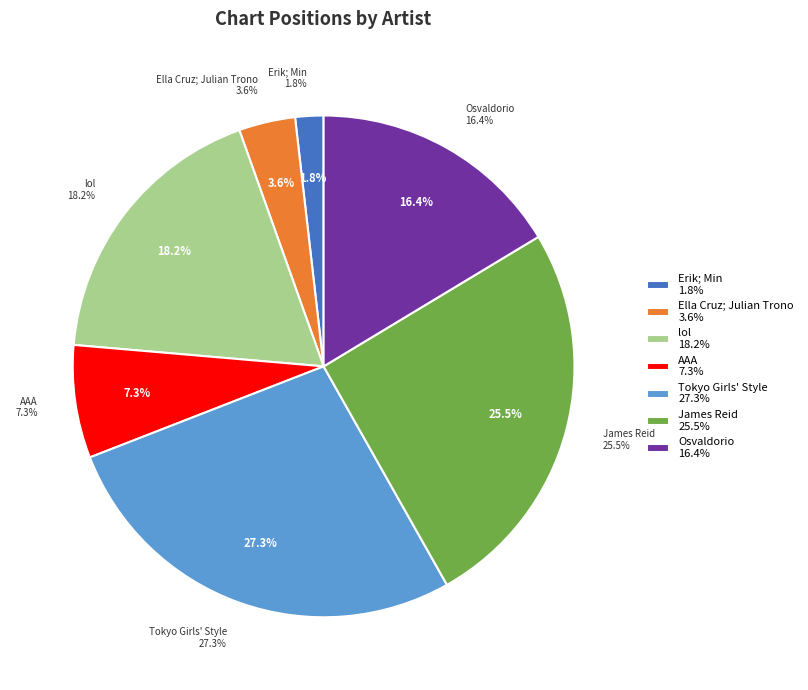

Combined, what portion of the pie is Erik; Min and Ella Cruz; Julian Trono?

5.5%